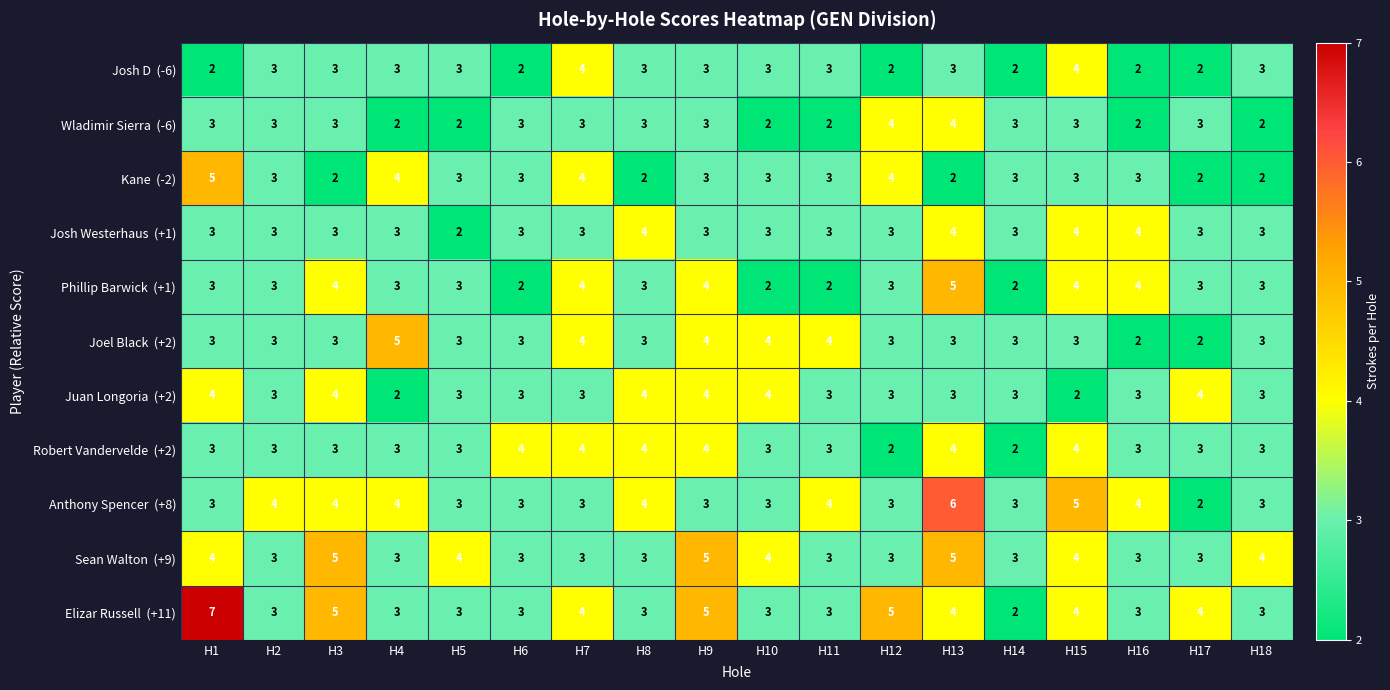

At which category does the chart reach its peak across all series?

H1